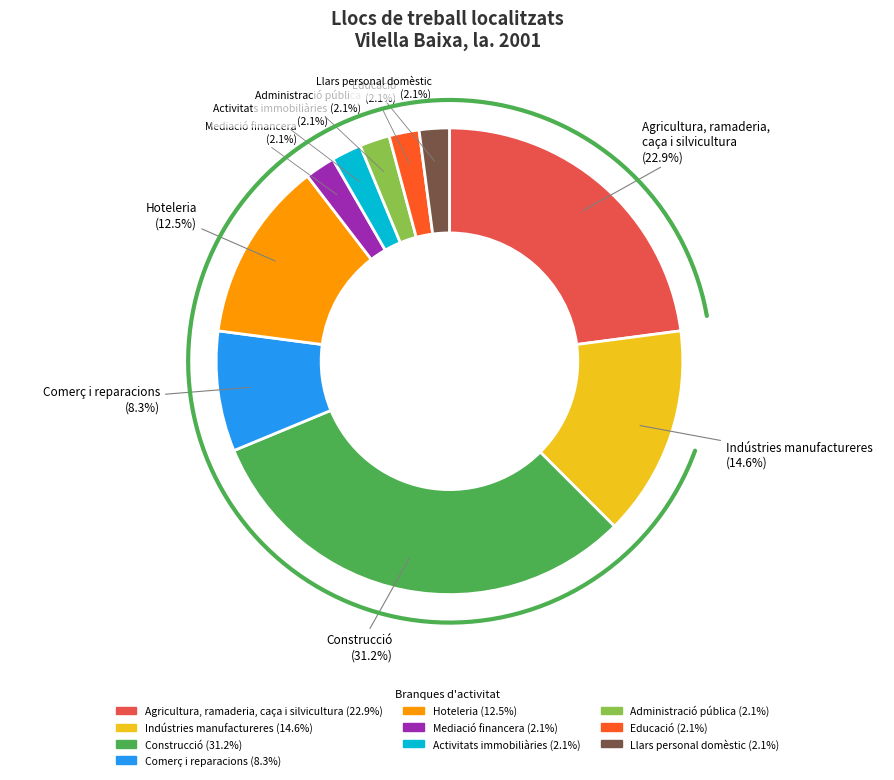

Is Administració pública the majority of the pie?

No